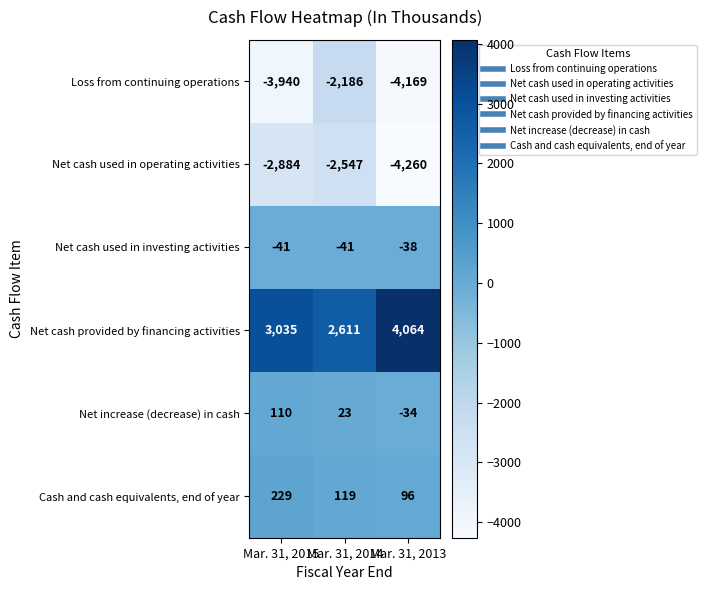

What is the difference between the maximum and minimum values in the Net increase (decrease) in cash series?

144